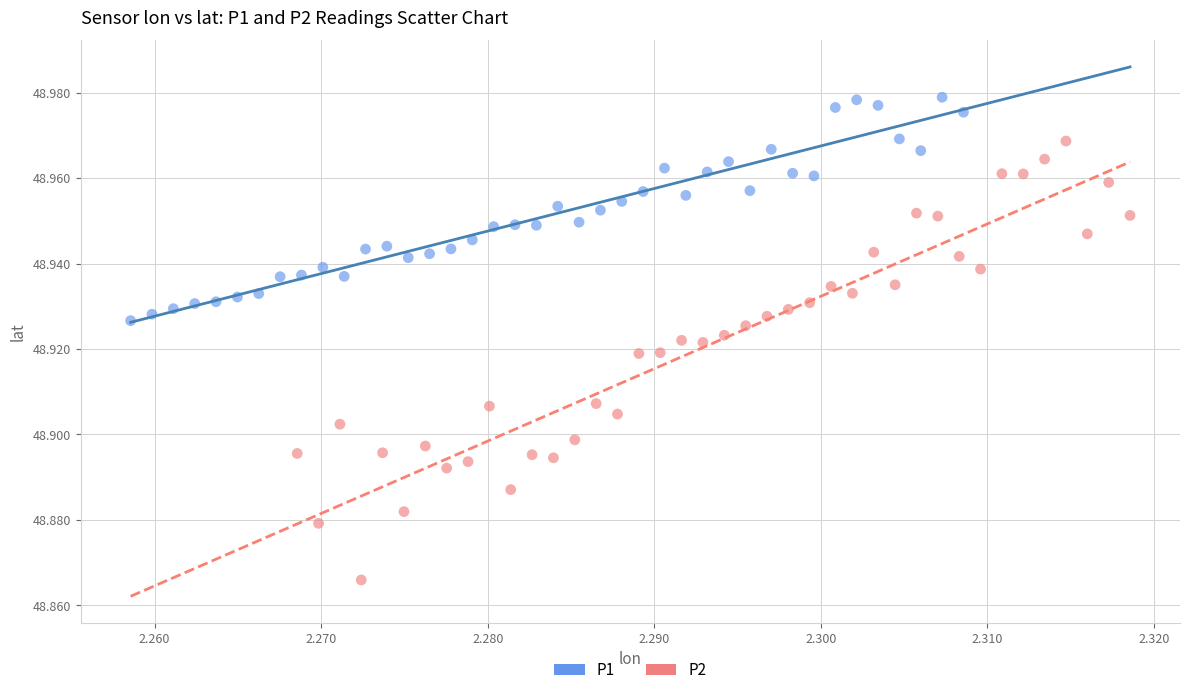

Which series has the largest Y range (max minus min)?

P2